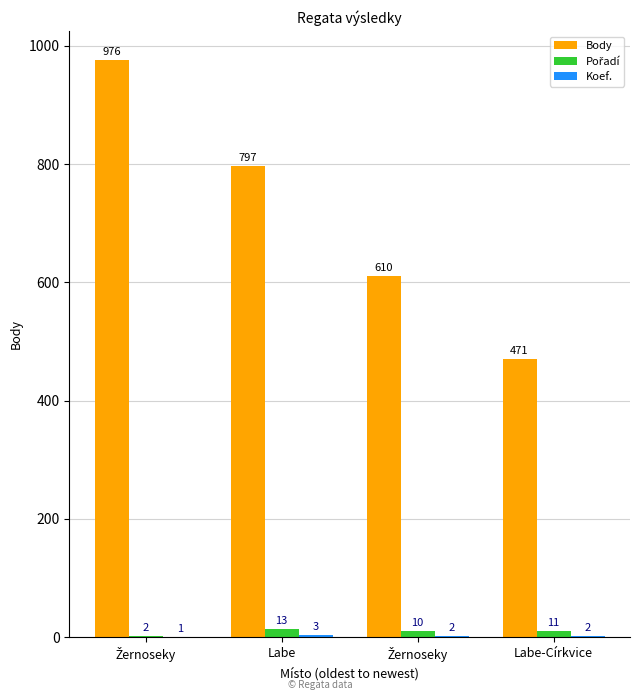

How many groups of bars are there?

4